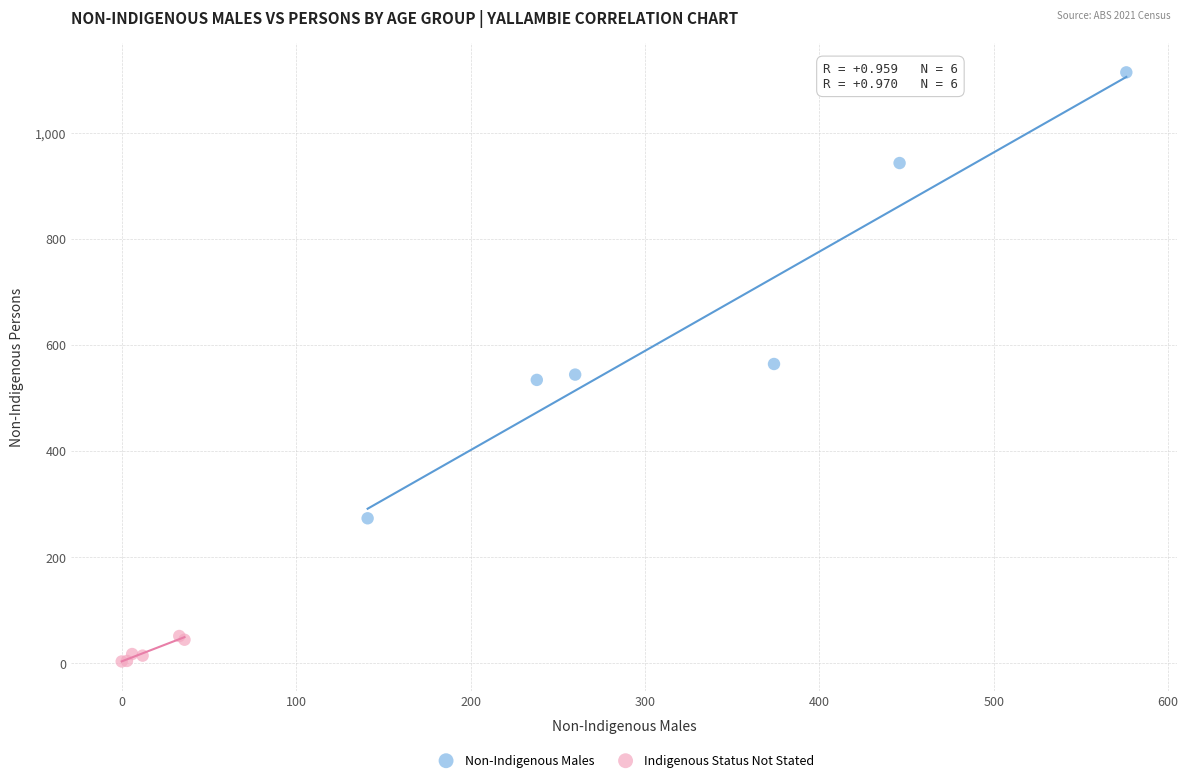

Which series contains the lowest Y value?

Indigenous Status Not Stated